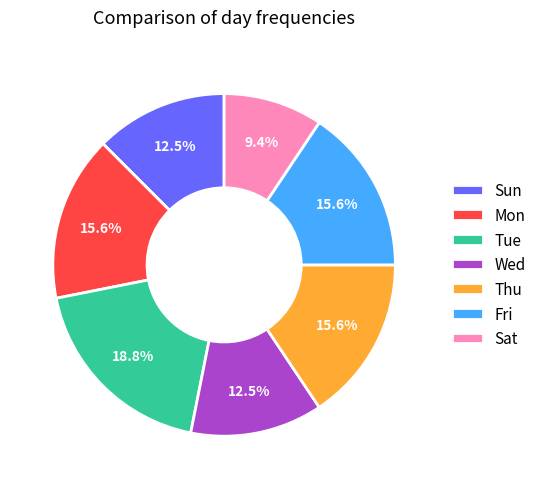

Do Tue and Fri together represent more than half of the pie?

No